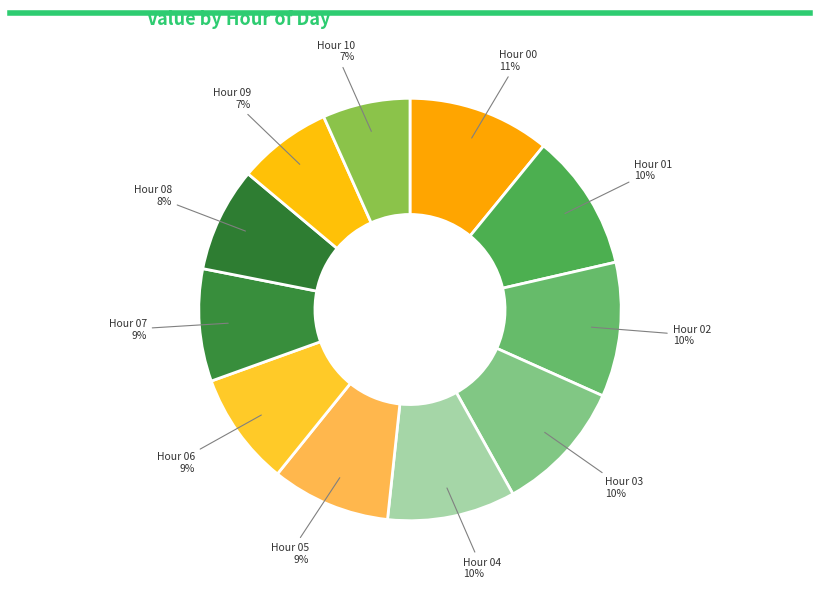

Combined, do Hour 06 9% and Hour 04 10% account for over 50%?

No